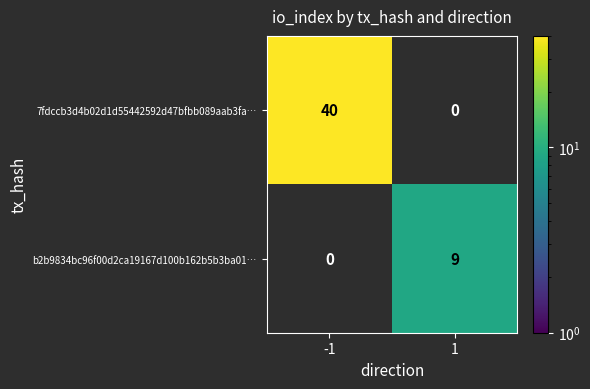

The value of b2b9834bc96f00d2ca19167d100b162b5b3ba01… at 1 is 9. True or false?

True